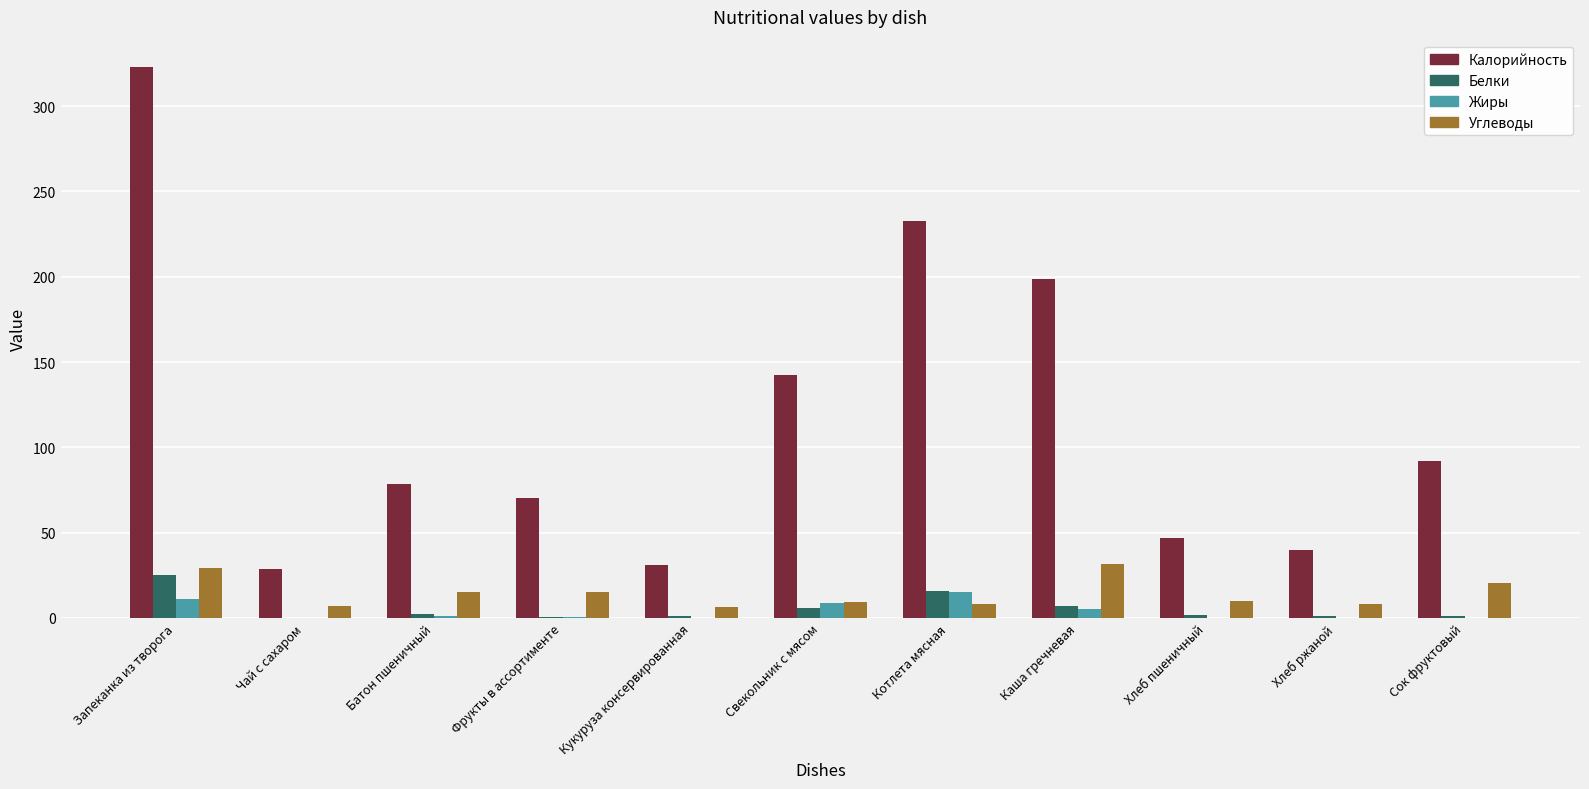

What is the sum of all Белки values?

61.9